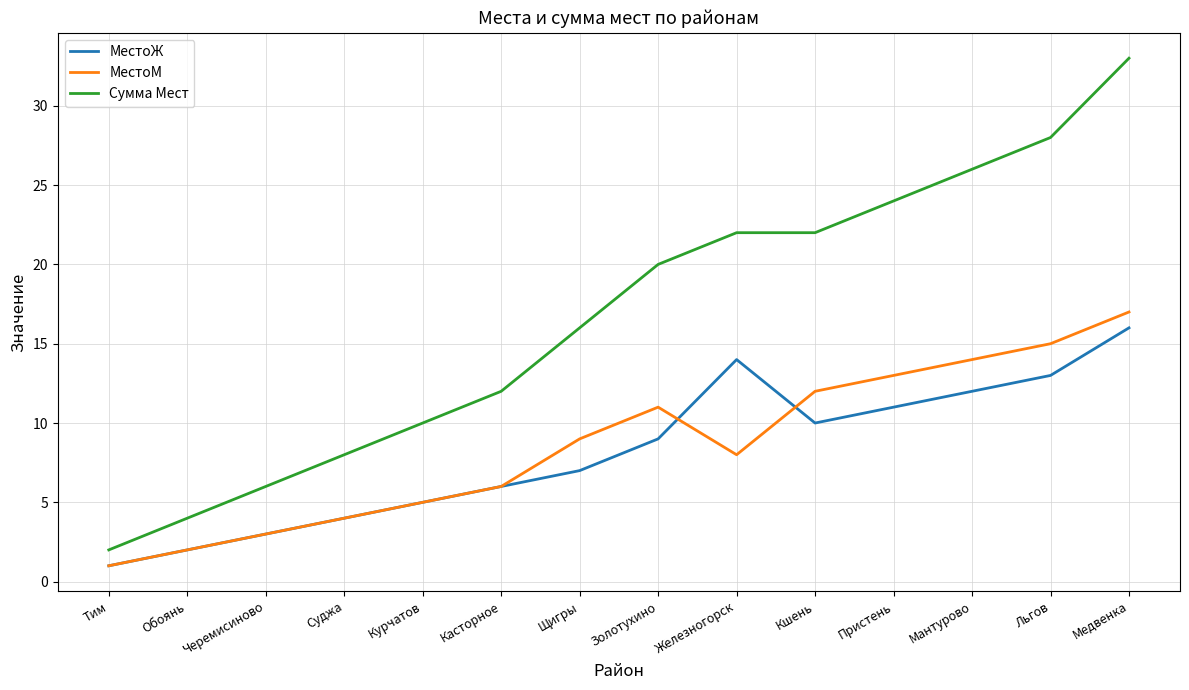

What position from the right is Железногорск?

6